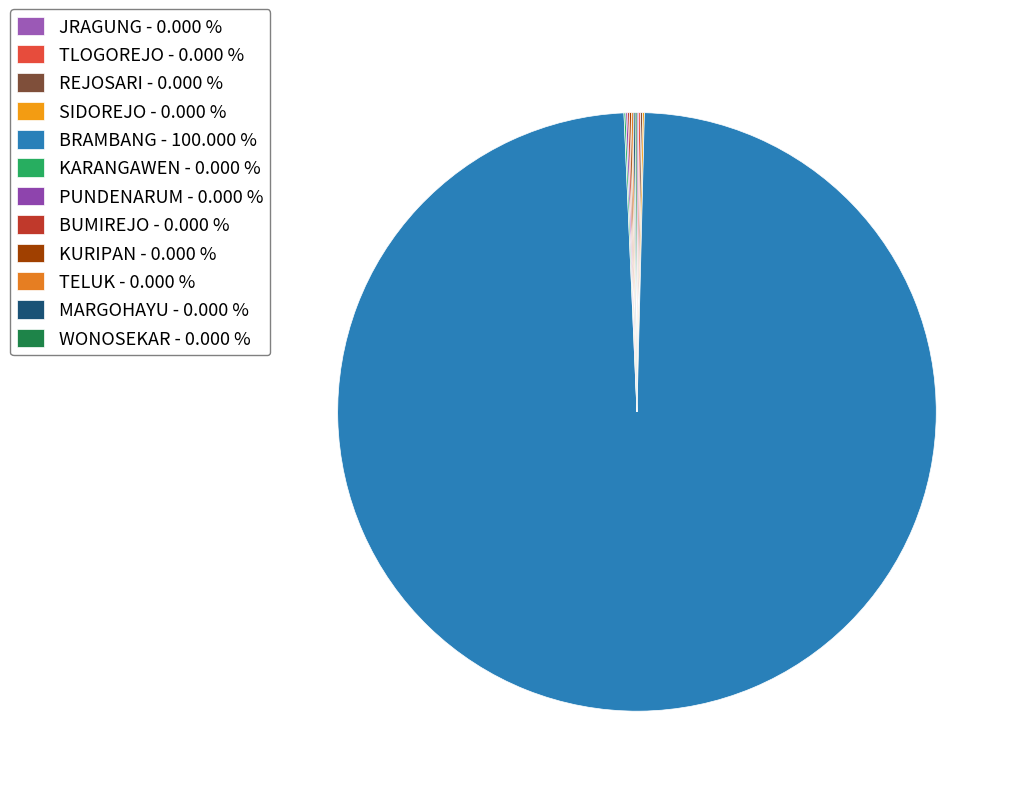

What percentage is NOT represented by SIDOREJO?

100.0%